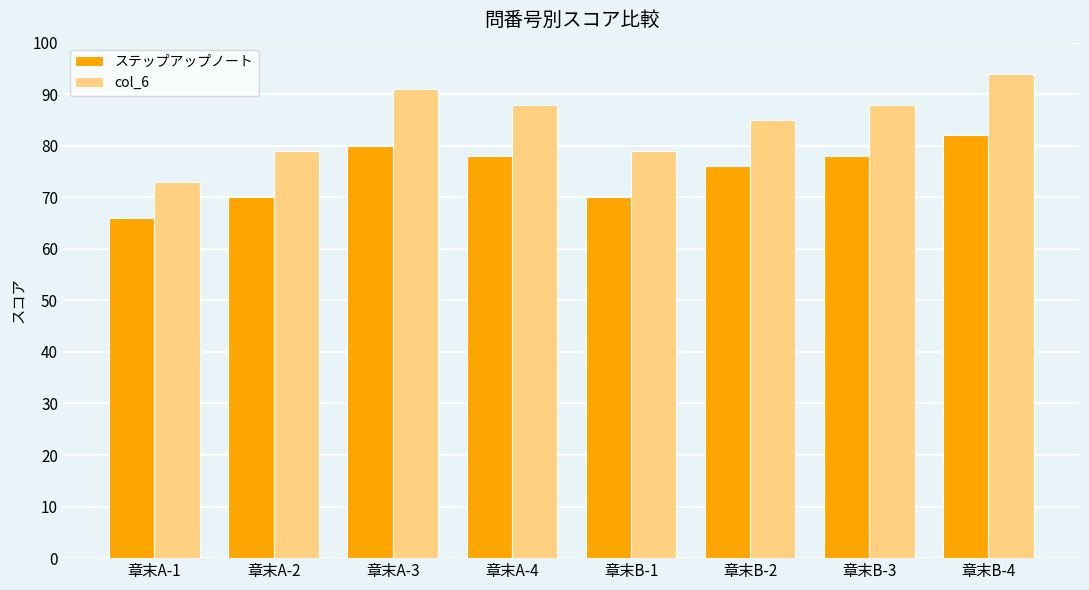

What is the label of the 4th bar from the right?

章末B-1